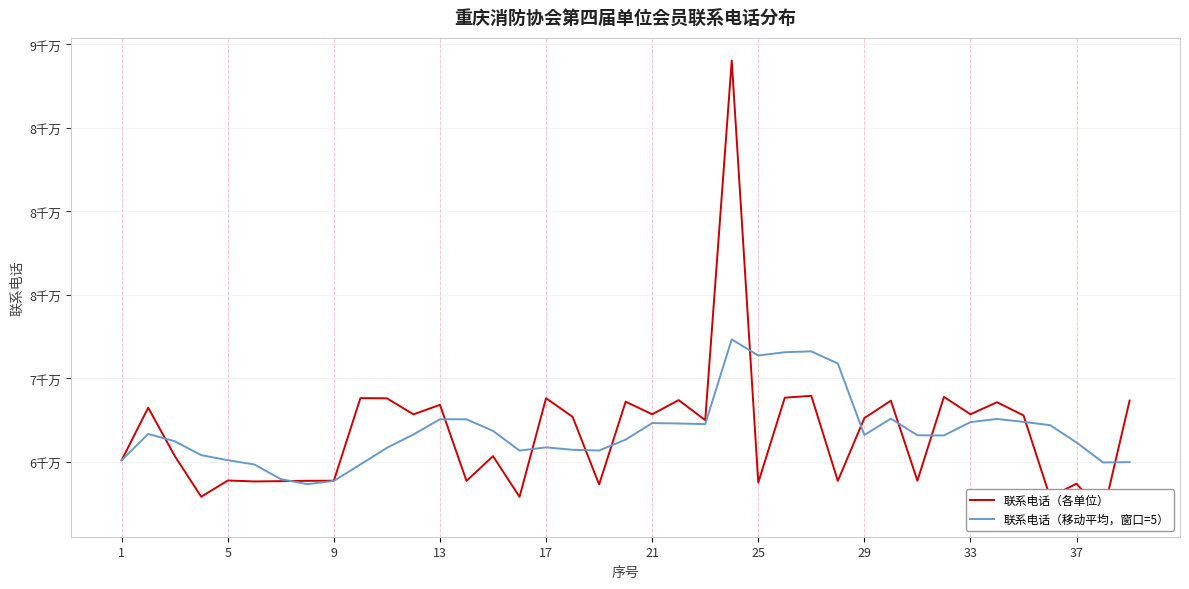

What is the difference between the maximum and second lowest values in the 联系电话（各单位） series?

26128308.0